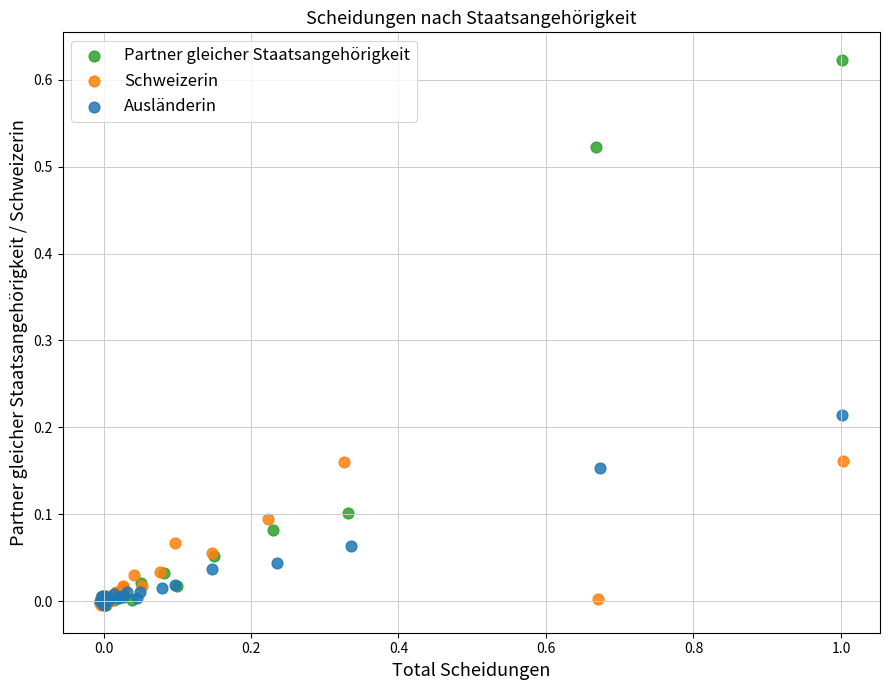

What are all the series names shown in the legend?

Partner gleicher Staatsangehörigkeit, Schweizerin, Ausländerin